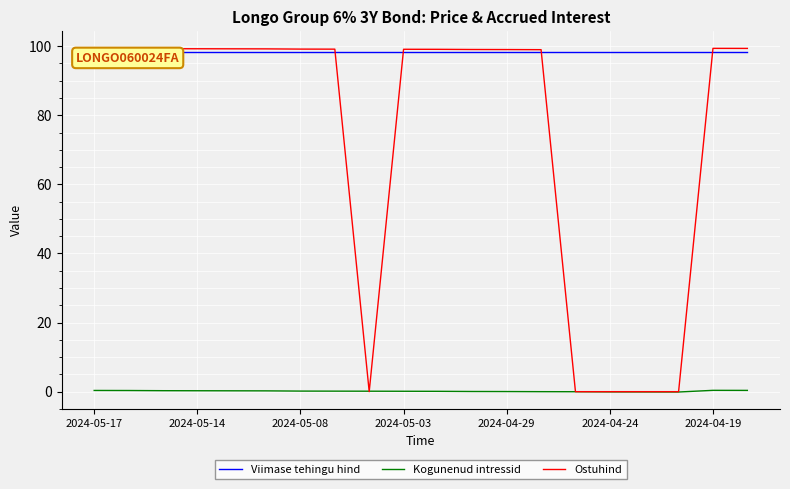

At 17, list the series in order from largest to smallest.

Viimase tehingu hind, Ostuhind, Kogunenud intressid